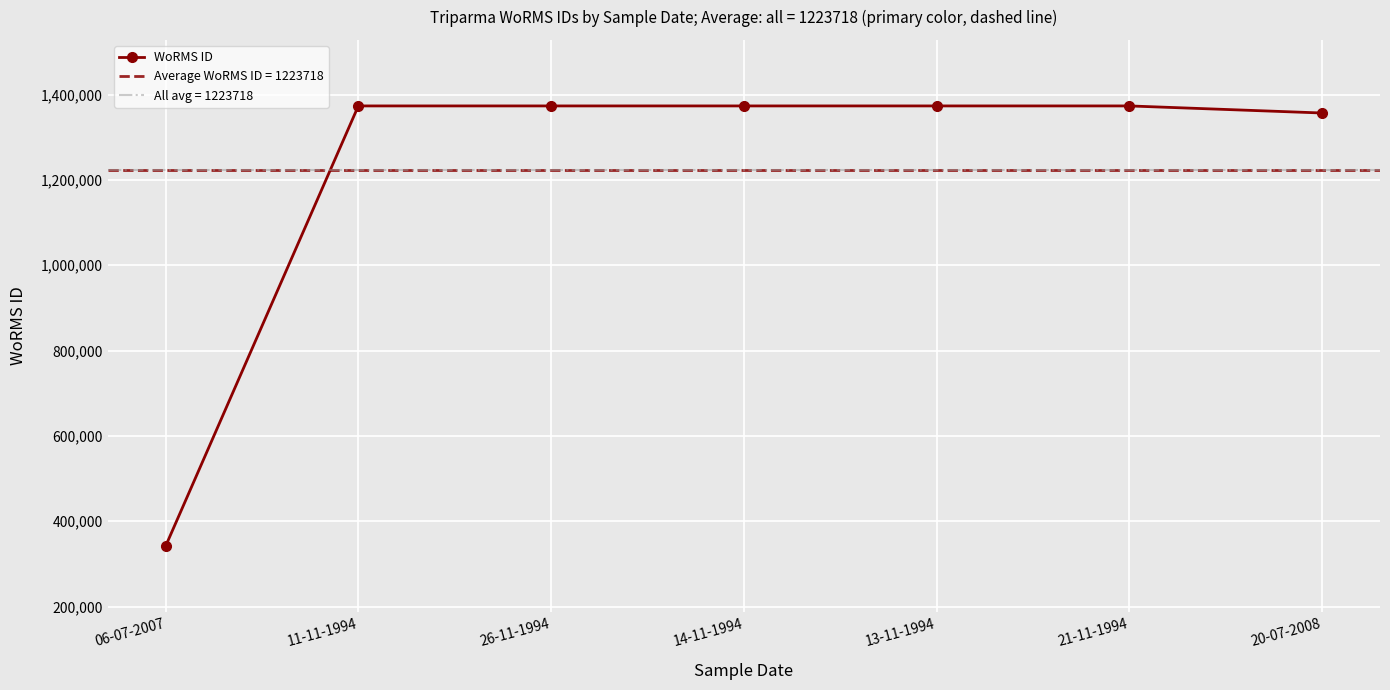

At which label does the data first exceed 1373543?

11-11-1994